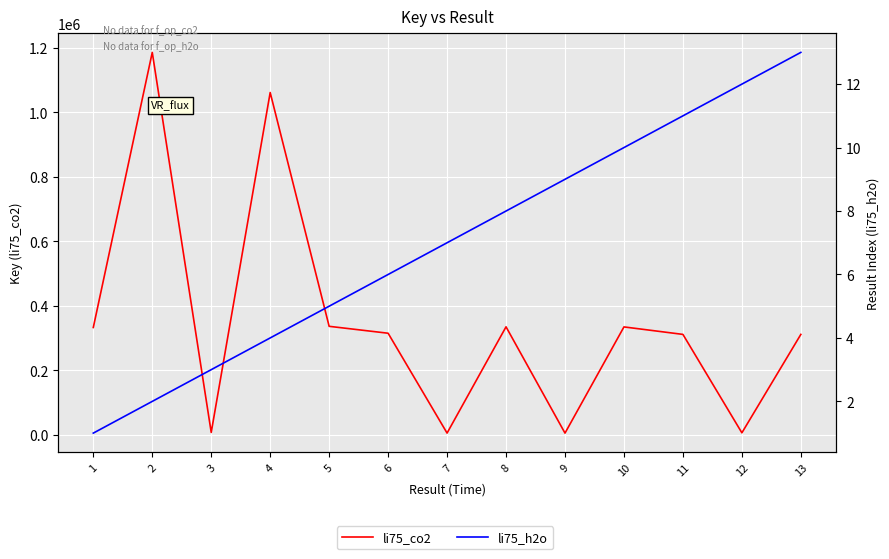

How many lines are shown in the chart?

2